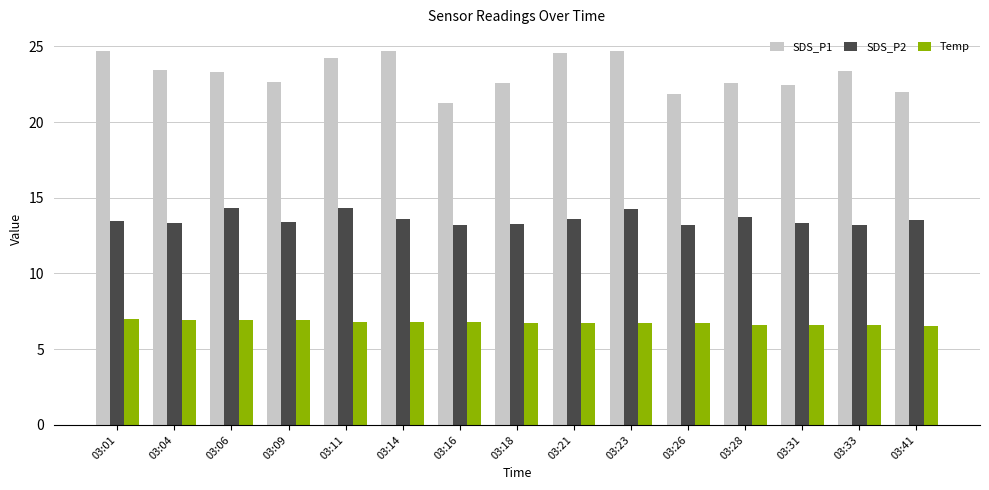

What is the highest value of the SDS_P2 series?

14.3